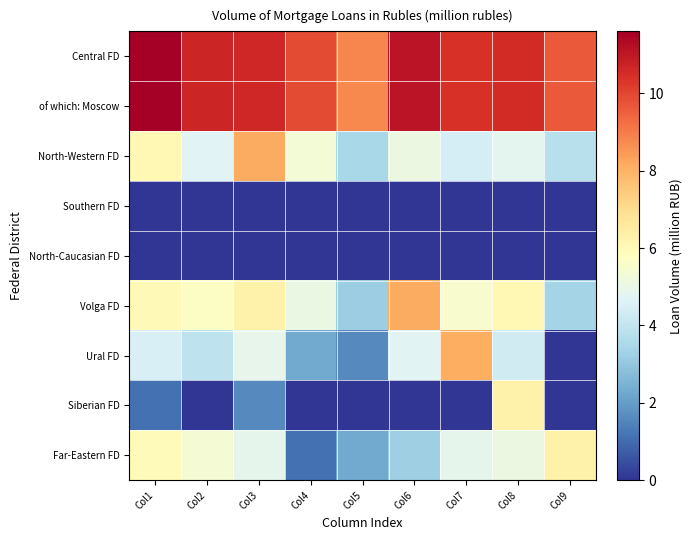

Which label corresponds to the largest value in the chart?

Col1